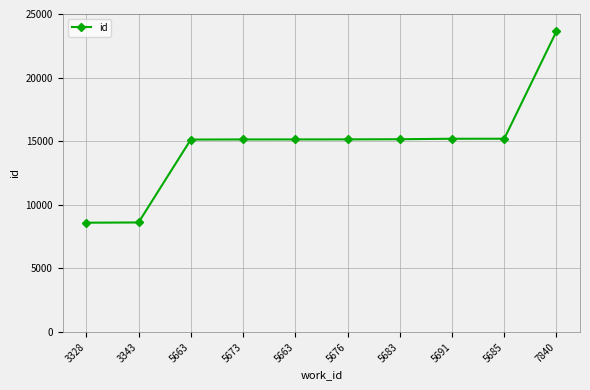

How many distinct data groups are displayed?

1